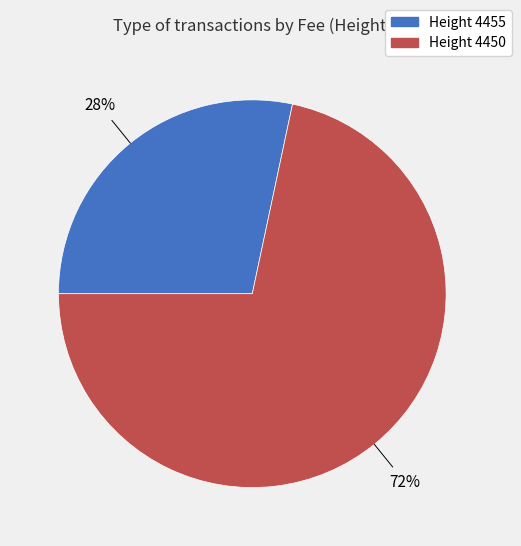

To the nearest percent, what is the average slice percentage?

50%